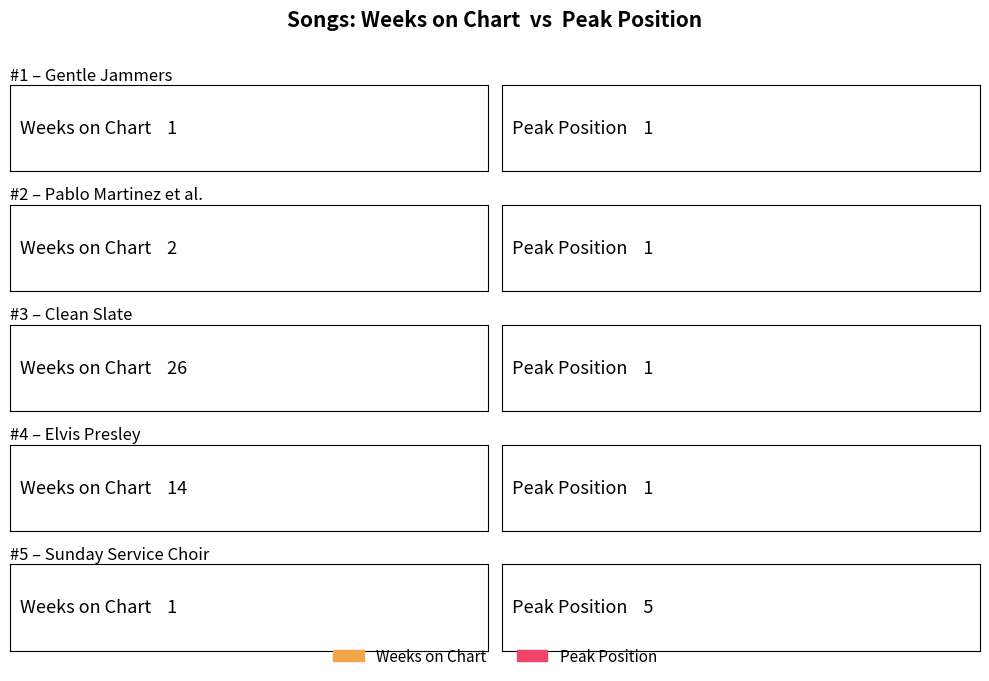

At which category does the chart reach its minimum across all series?

1